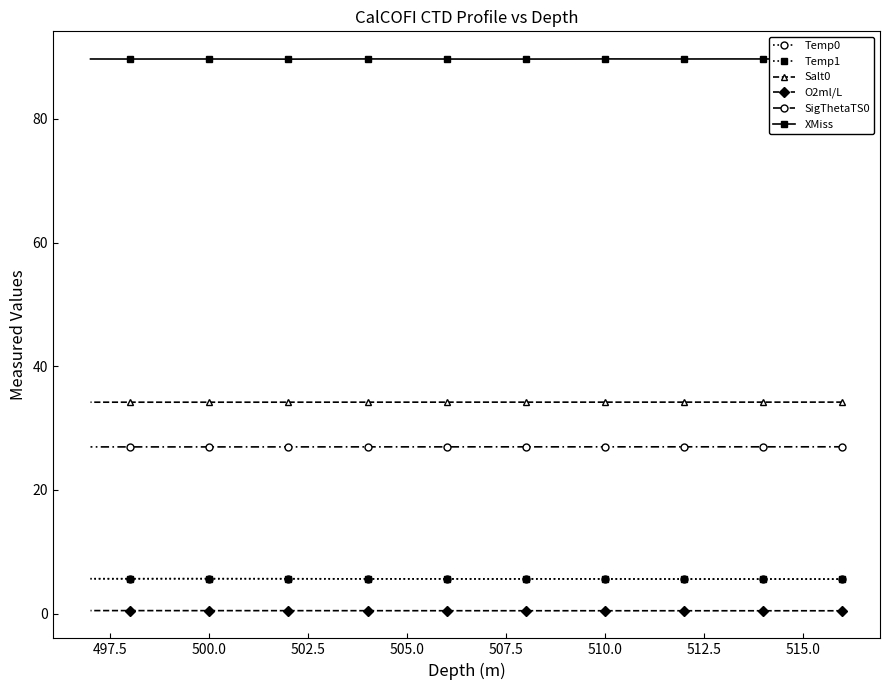

How many lines are shown in the chart?

6